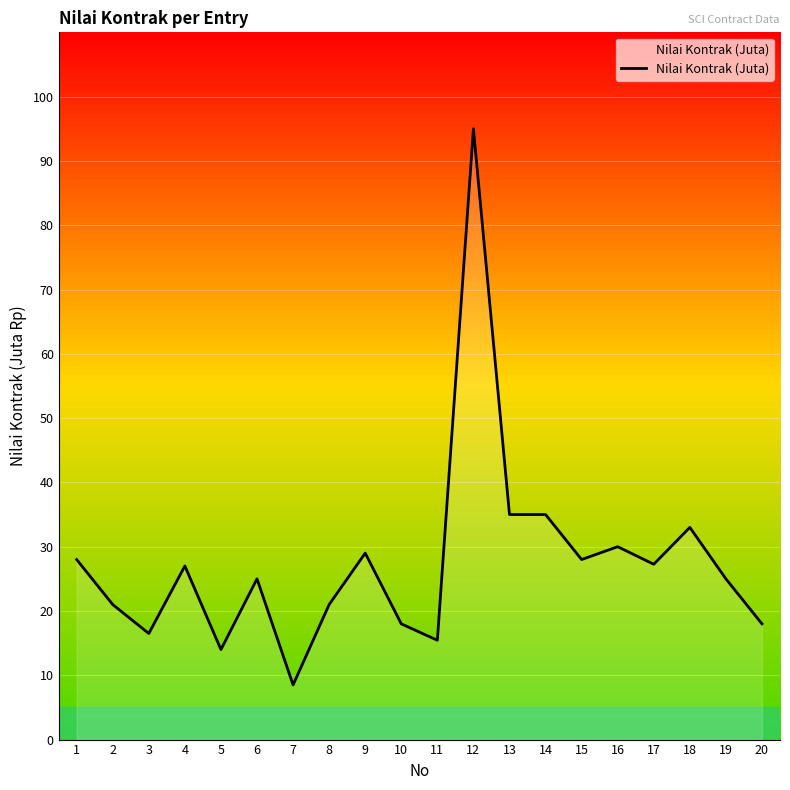

What is the minimum value shown in the chart?

8.5